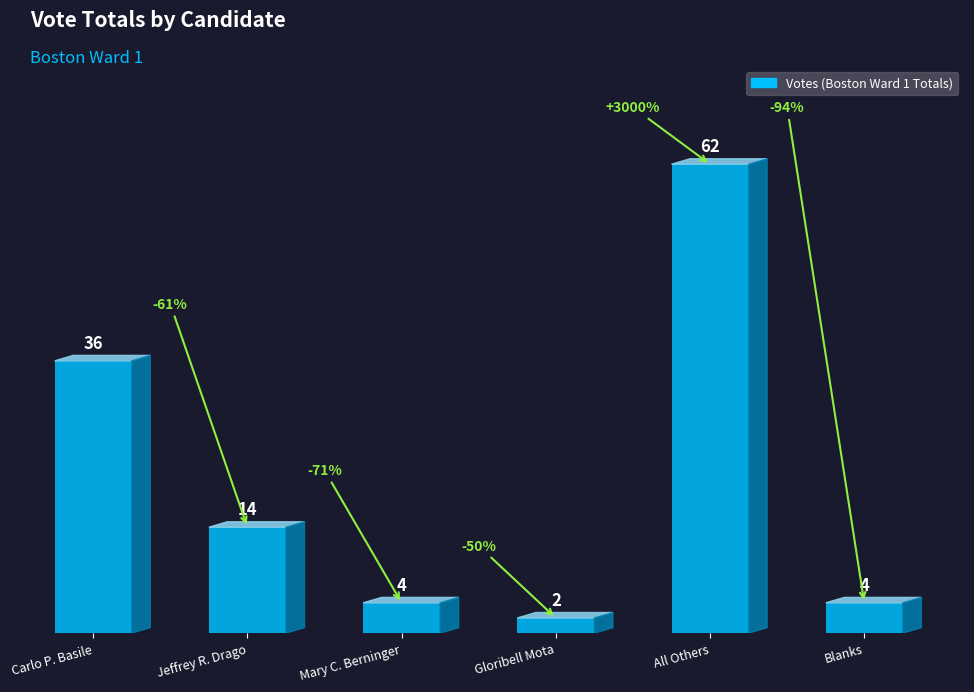

What is the sum of the values at Jeffrey R. Drago and Mary C. Berninger?

18